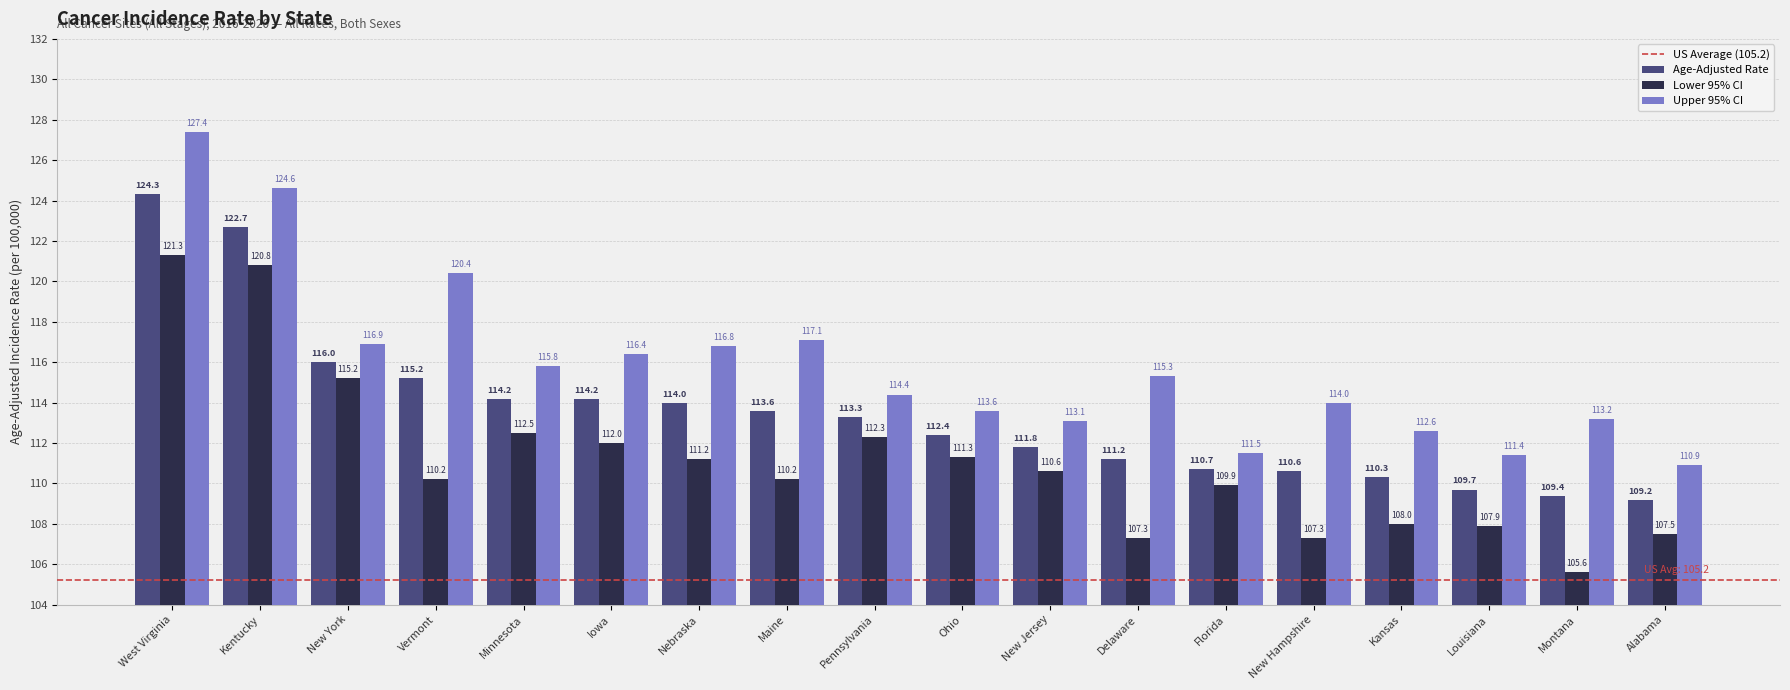

Which category has the highest value in the Age-Adjusted Rate series?

West Virginia